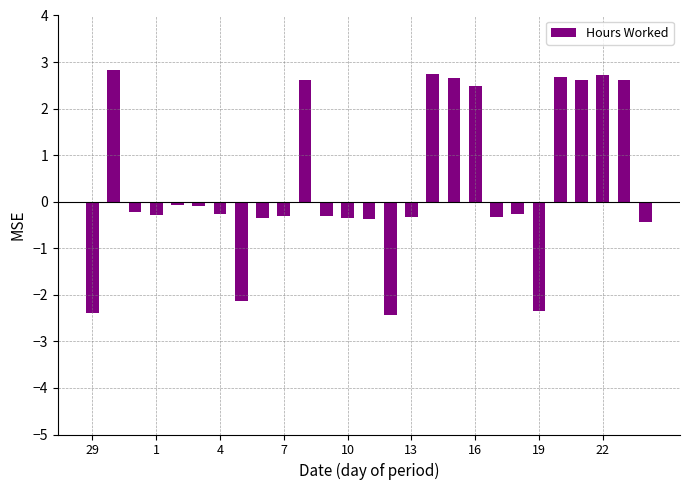

What is the value of the 12th bar from the left?

-0.3